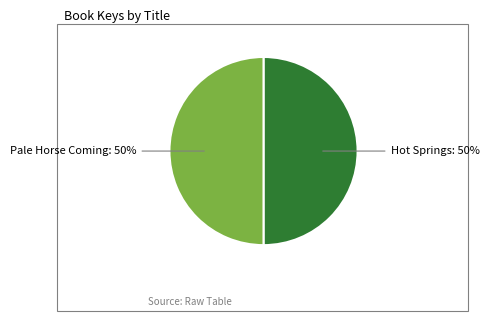

To the nearest percent, what is the average slice percentage?

50%